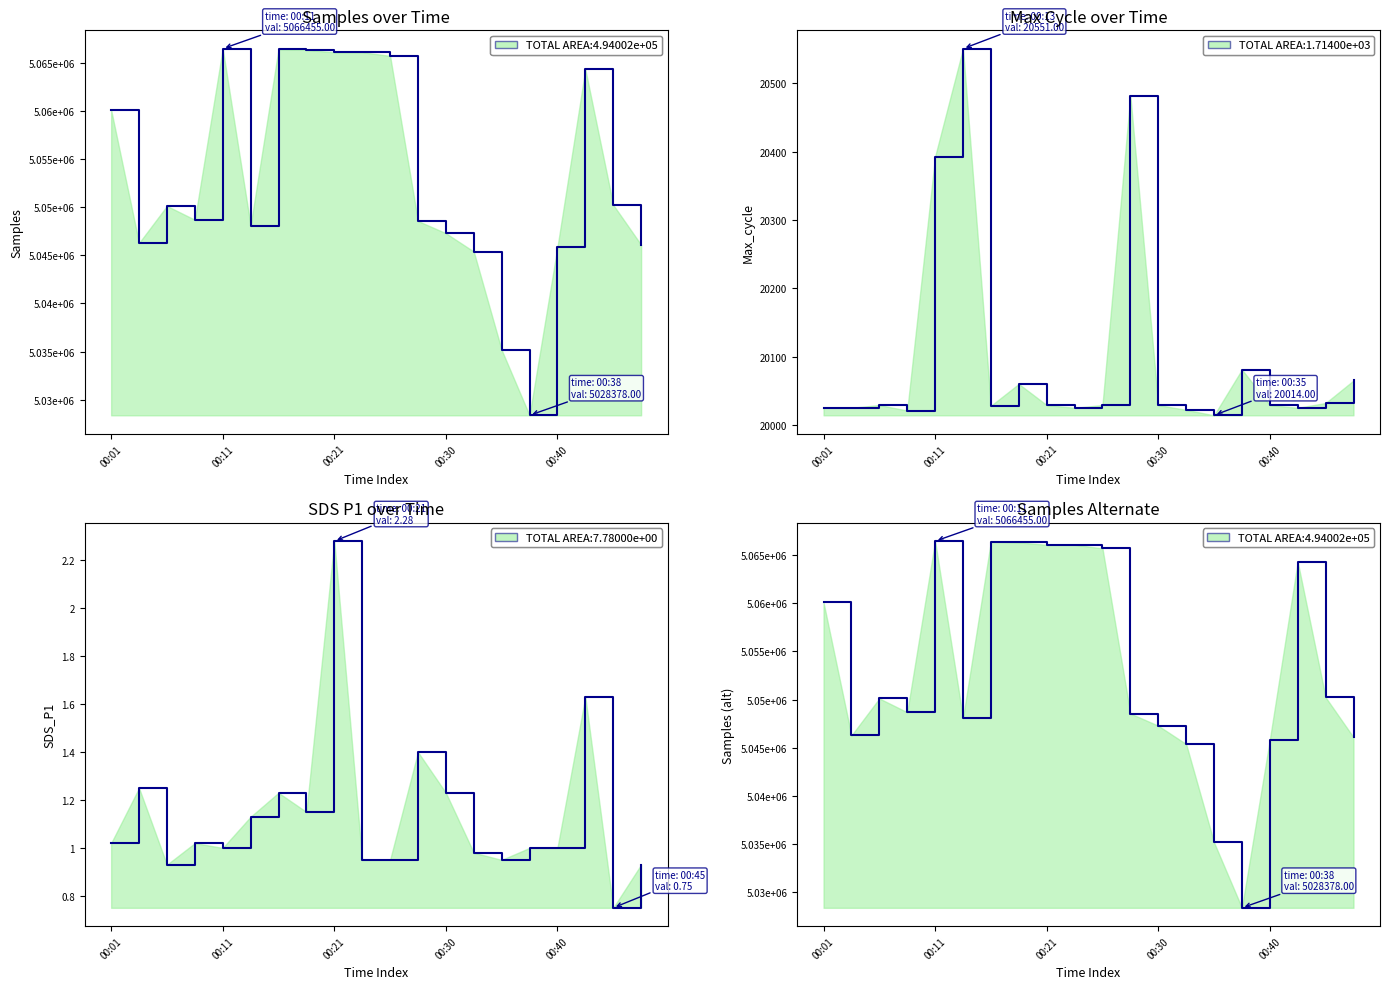

Reading left to right, extract all data points from this chart.

Samples line: 5060092.0	5046275.0	5050121.0	5048686.0	5066455.0	5048081.0	5066408.0	5066328.0	5066076.0	5066086.0	5065706.0	5048558.0	5047289.0	5045383.0	5035167.0	5028378.0	5045835.0	5064311.0	5050238.0	5046089.0
Max_cycle line: 20025.0	20025.0	20029.0	20021.0	20393.0	20551.0	20028.0	20060.0	20029.0	20025.0	20029.0	20482.0	20029.0	20022.0	20014.0	20081.0	20029.0	20025.0	20032.0	20065.0
SDS_P1 line: 1.0	1.2	0.9	1.0	1.0	1.1	1.2	1.1	2.3	0.9	0.9	1.4	1.2	1.0	0.9	1.0	1.0	1.6	0.8	0.9
Samples (alt) line: 5060092.0	5046275.0	5050121.0	5048686.0	5066455.0	5048081.0	5066408.0	5066328.0	5066076.0	5066086.0	5065706.0	5048558.0	5047289.0	5045383.0	5035167.0	5028378.0	5045835.0	5064311.0	5050238.0	5046089.0